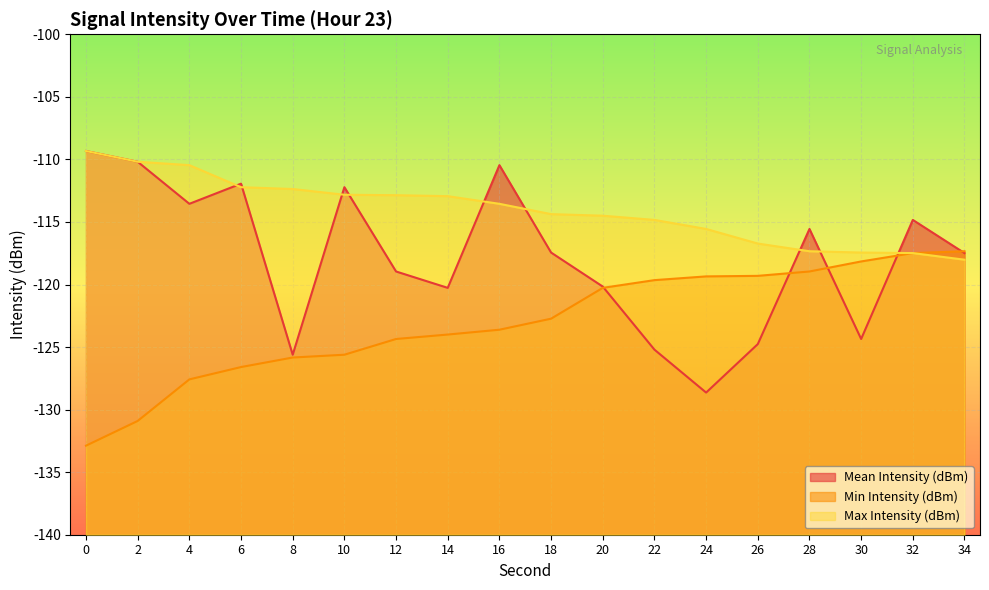

Where do Mean Intensity (dBm) and Max Intensity (dBm) first cross each other?

4 and 6